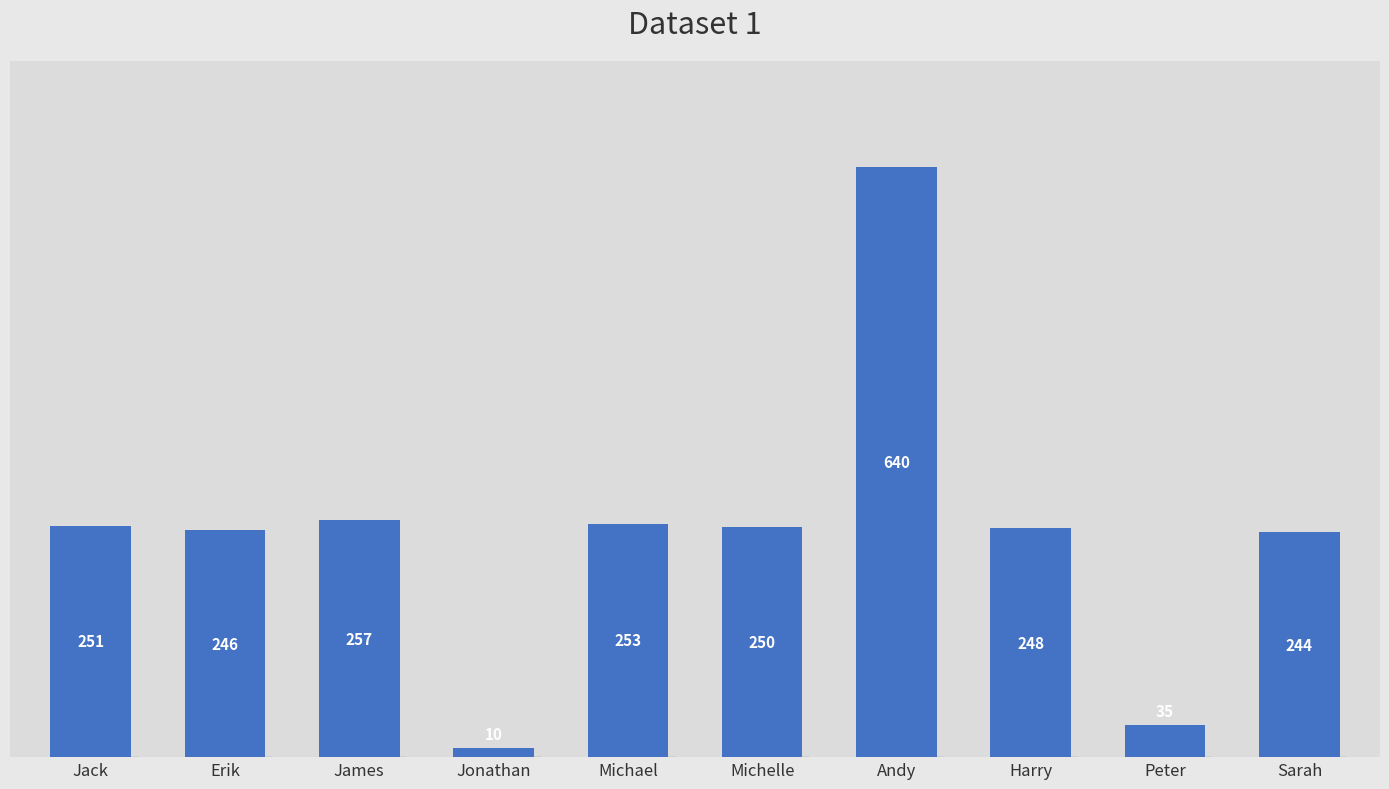

How many bars are there in total?

10